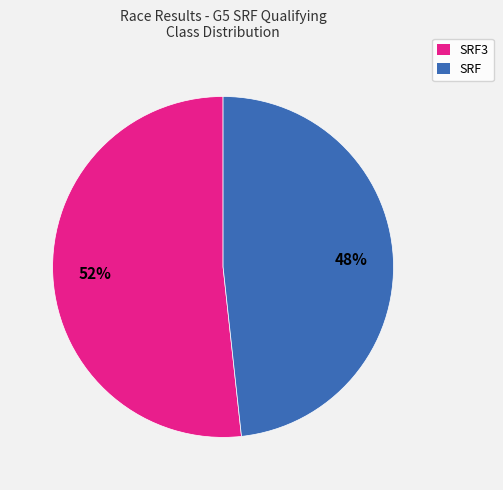

How many segments does this pie chart have?

2